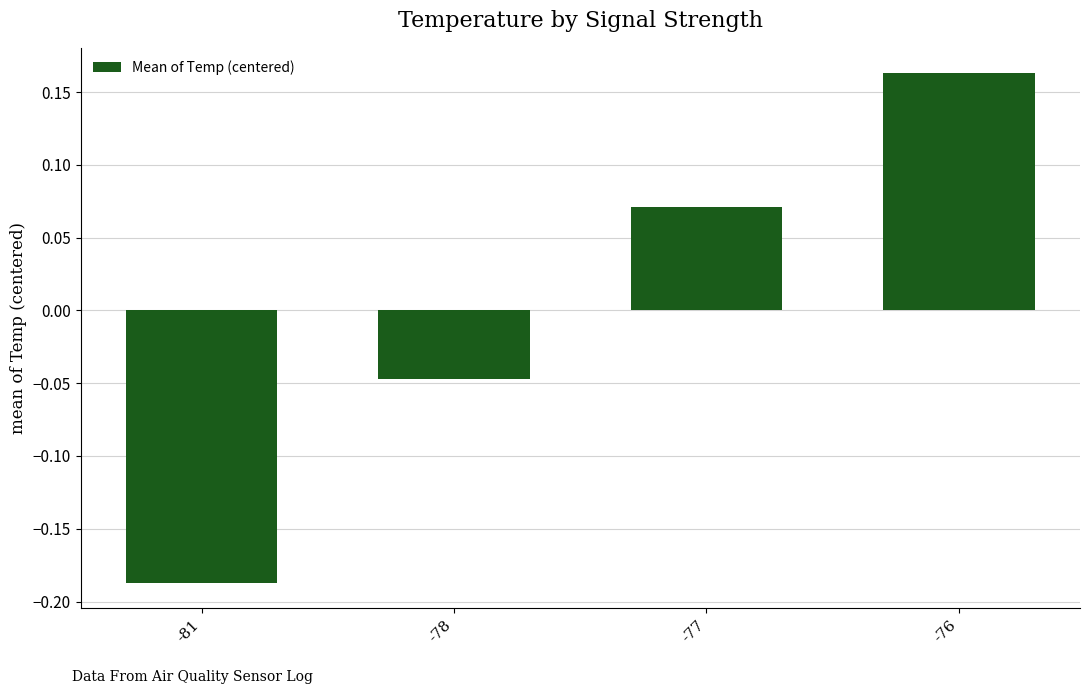

What is the change in value from -77 to -76?

+0.1